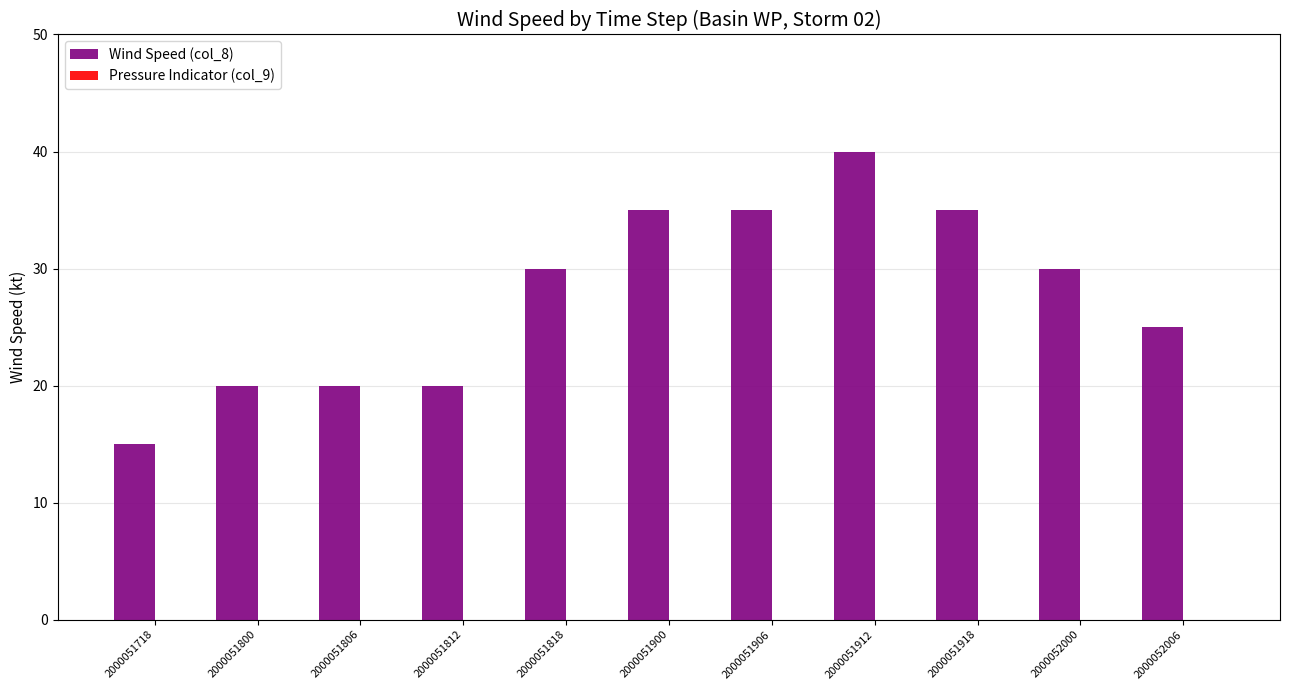

The chart shows a value of 35 at 2000051900. True or false?

True